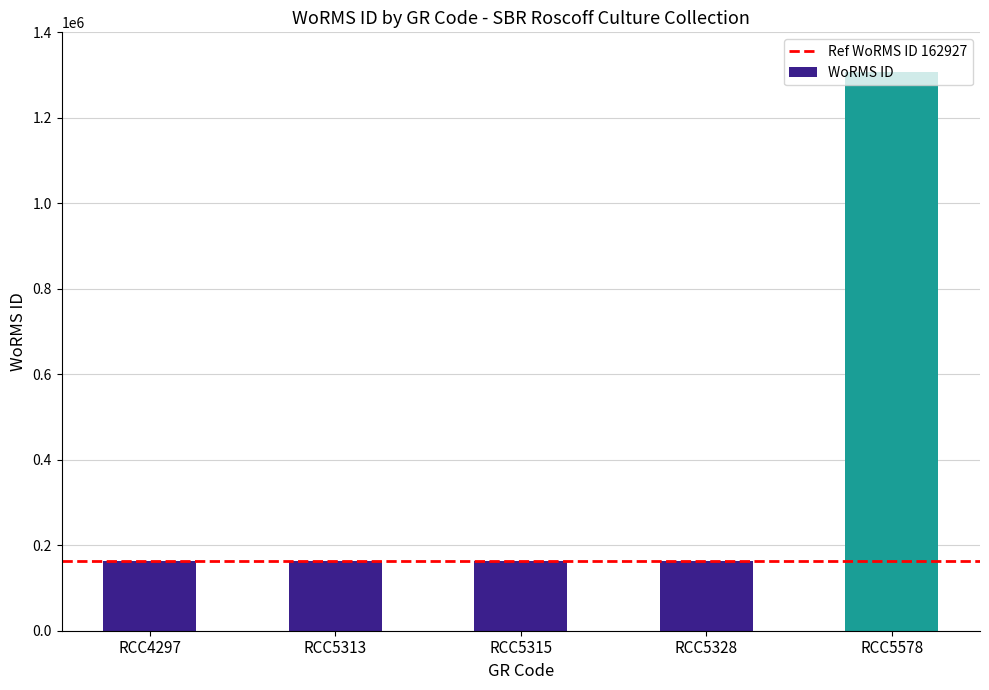

What is the sum of all values?

1959348